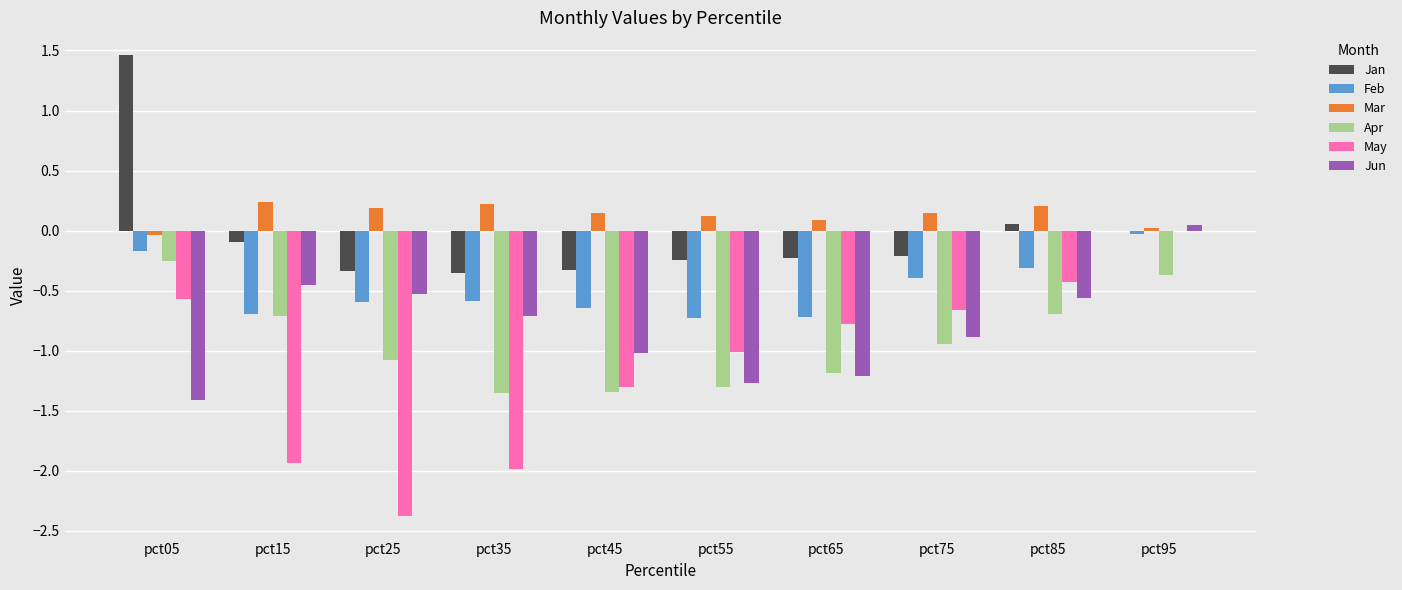

The value of Feb at pct75 is -0.4. True or false?

True